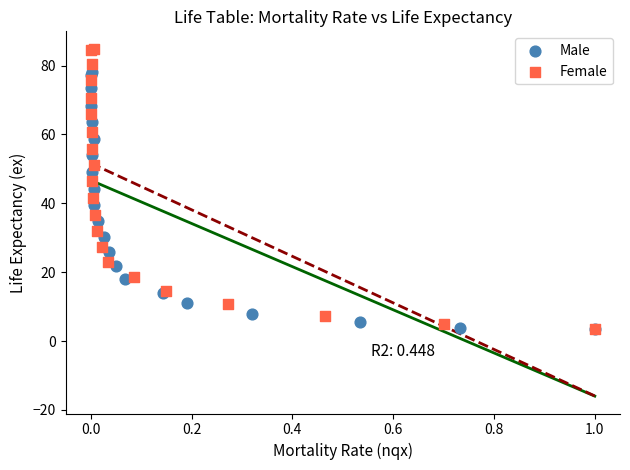

Which series has the widest spread of Y values?

Female